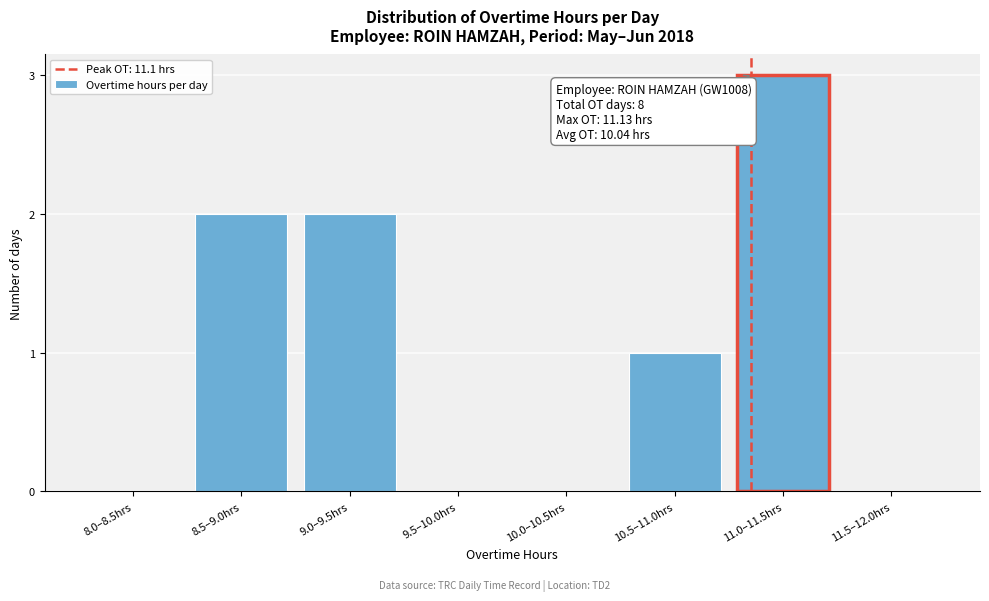

Reading left to right, what are all the values shown in this chart?

8.0–8.5hrs=0	8.5–9.0hrs=2	9.0–9.5hrs=2	9.5–10.0hrs=0	10.0–10.5hrs=0	10.5–11.0hrs=1	11.0–11.5hrs=3	11.5–12.0hrs=0